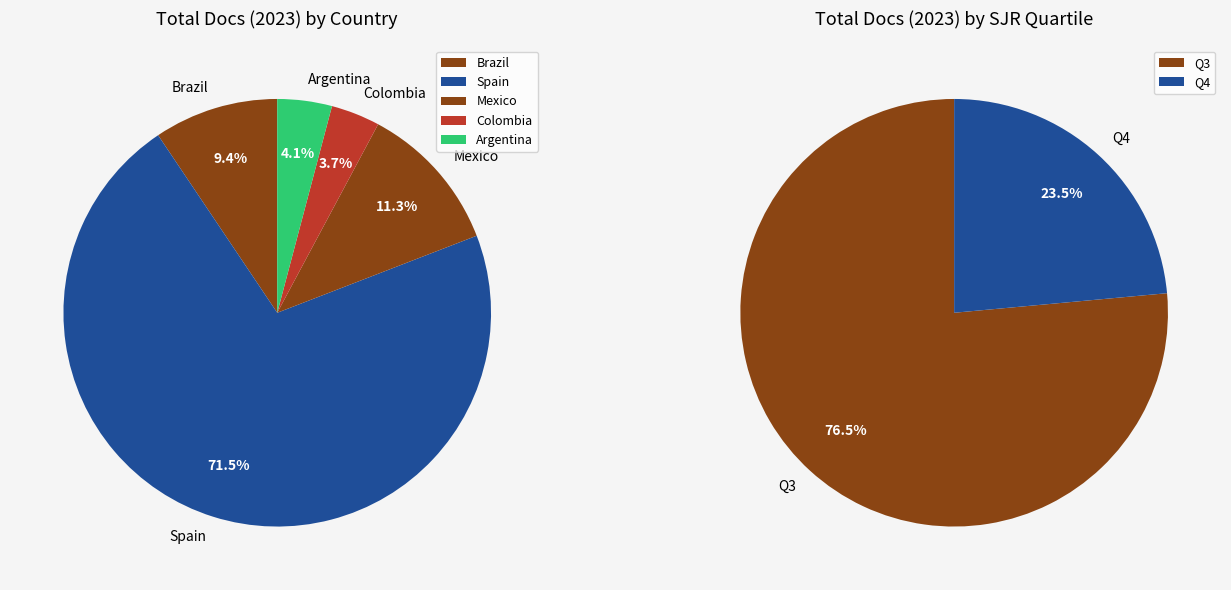

To the nearest percent, what is the average slice percentage?

20%